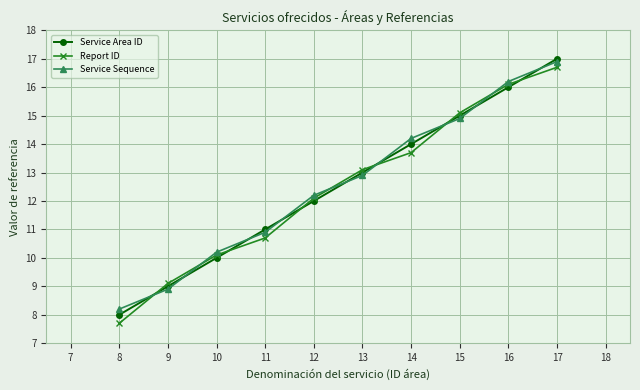

What are all the series names shown in the legend?

Service Area ID, Report ID, Service Sequence